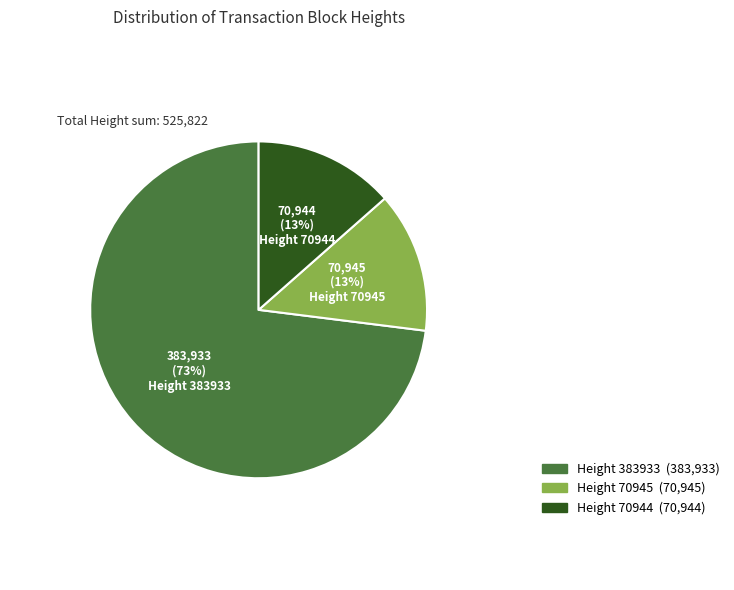

True or false: Height 70945 accounts for 19% of the total.

False